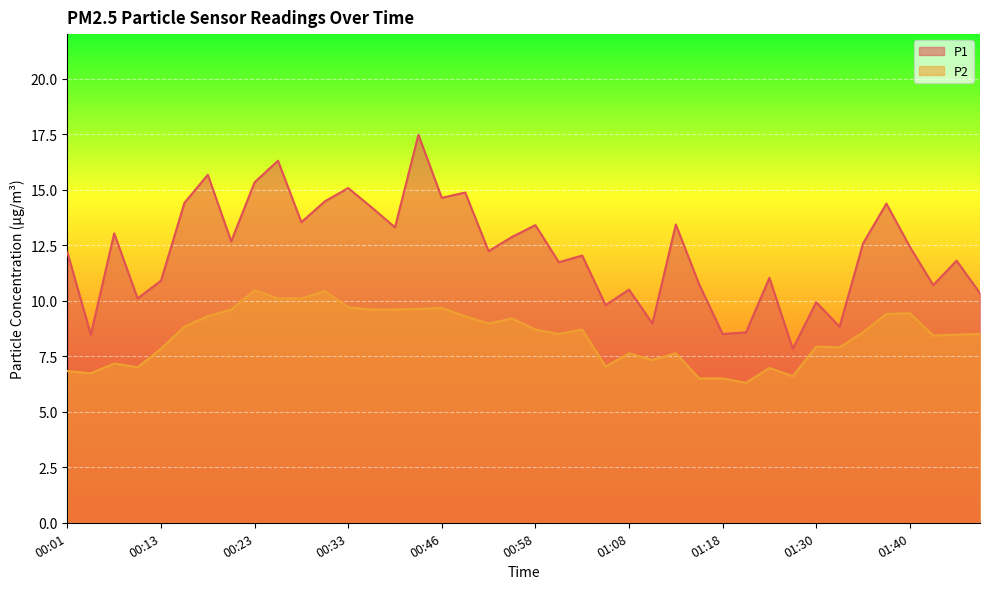

The P2 series shows 5.1 at 00:26. True or false?

False